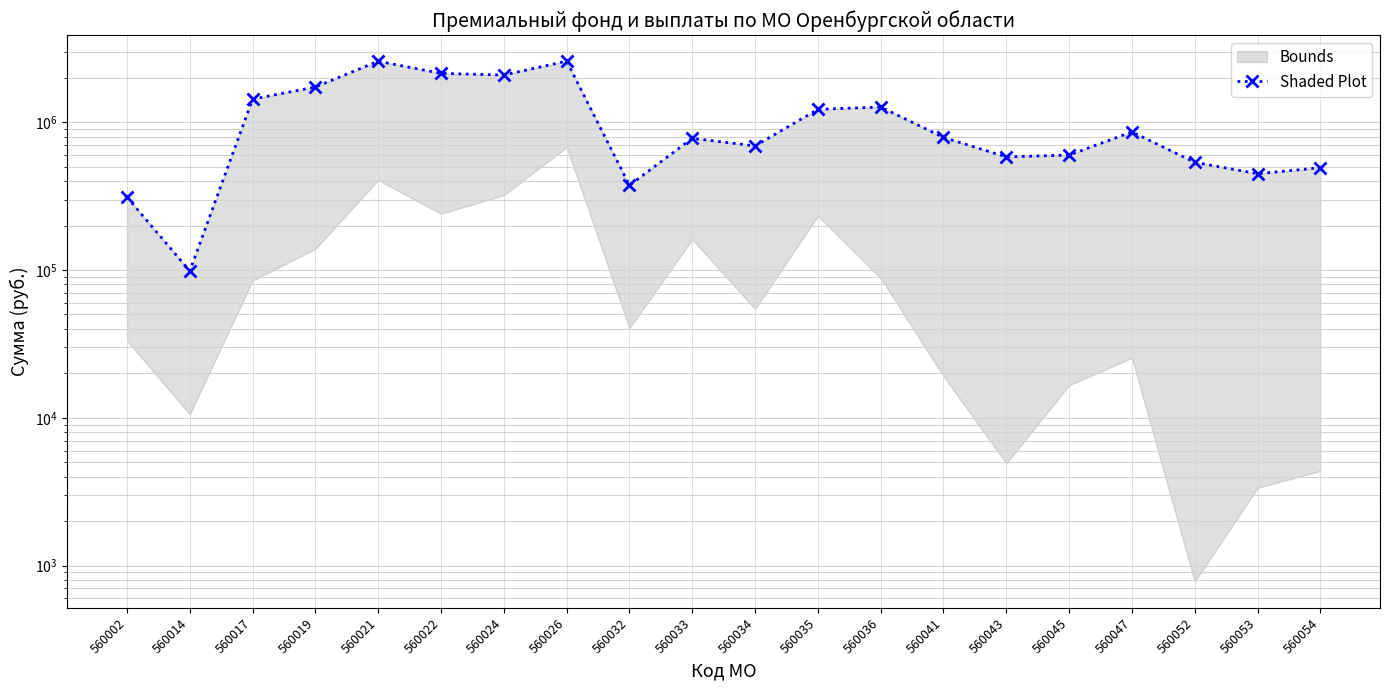

What is the change in value from 560014 to 560052?

+436998